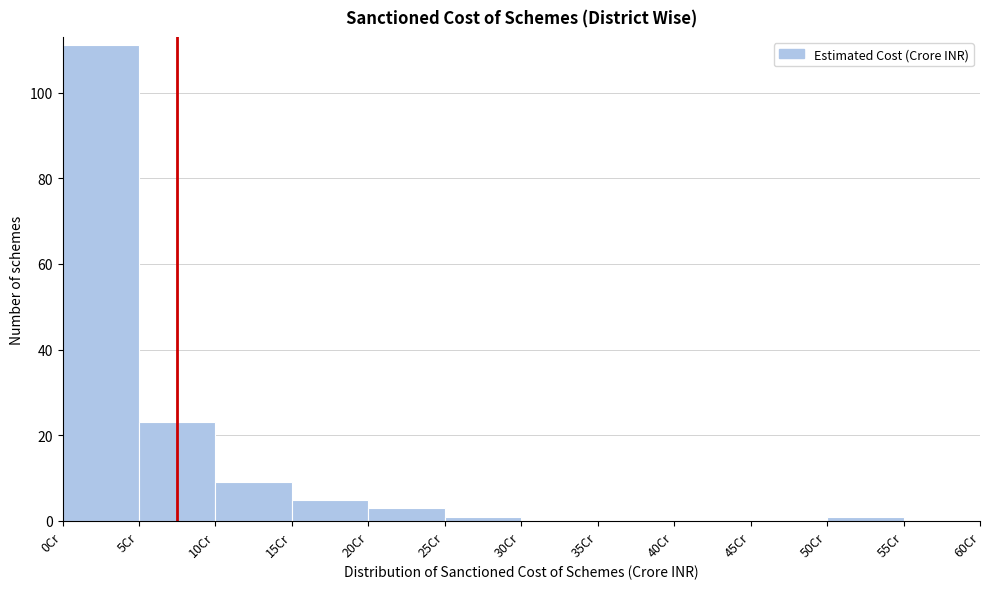

Reading left to right, list every bar in this chart as the range it spans on the x-axis followed by its height. The values are not printed on the chart, so give them approximately, as read against the axis.

0 to 5: 112
5 to 10: 24
10 to 15: 10
15 to 20: 6
20 to 25: 4
25 to 30: under 2
30 to 35: 0
35 to 40: 0
40 to 45: 0
45 to 50: 0
50 to 55: under 2
55 to 60: 0